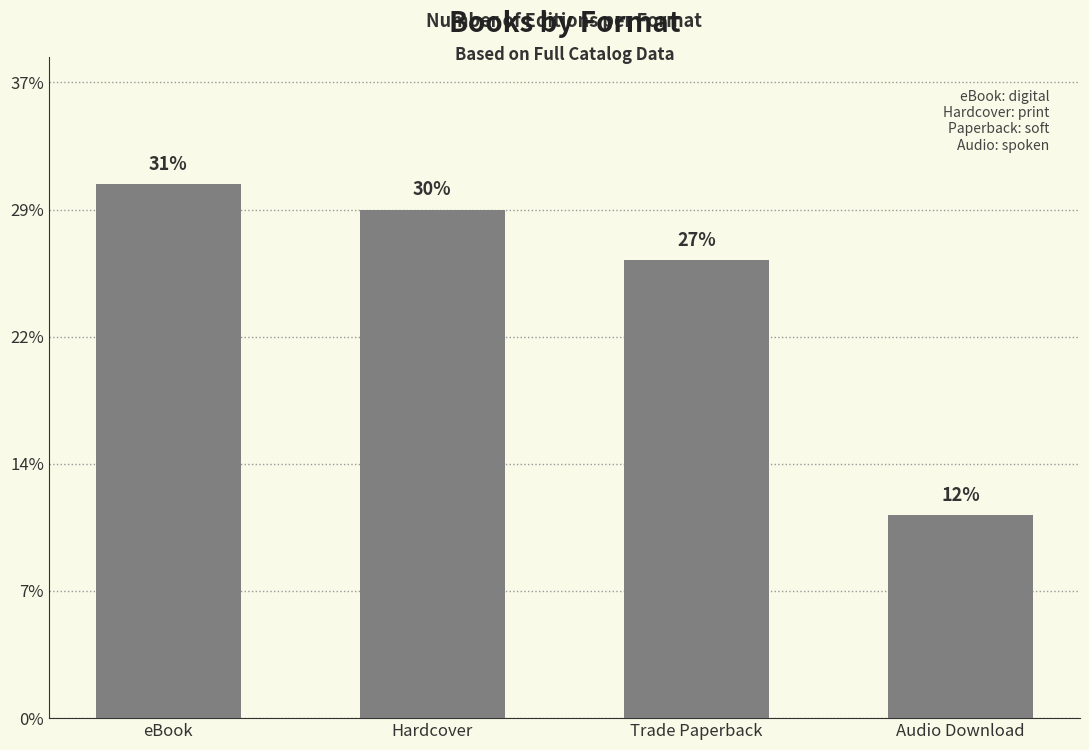

Does the chart contain any negative values?

No